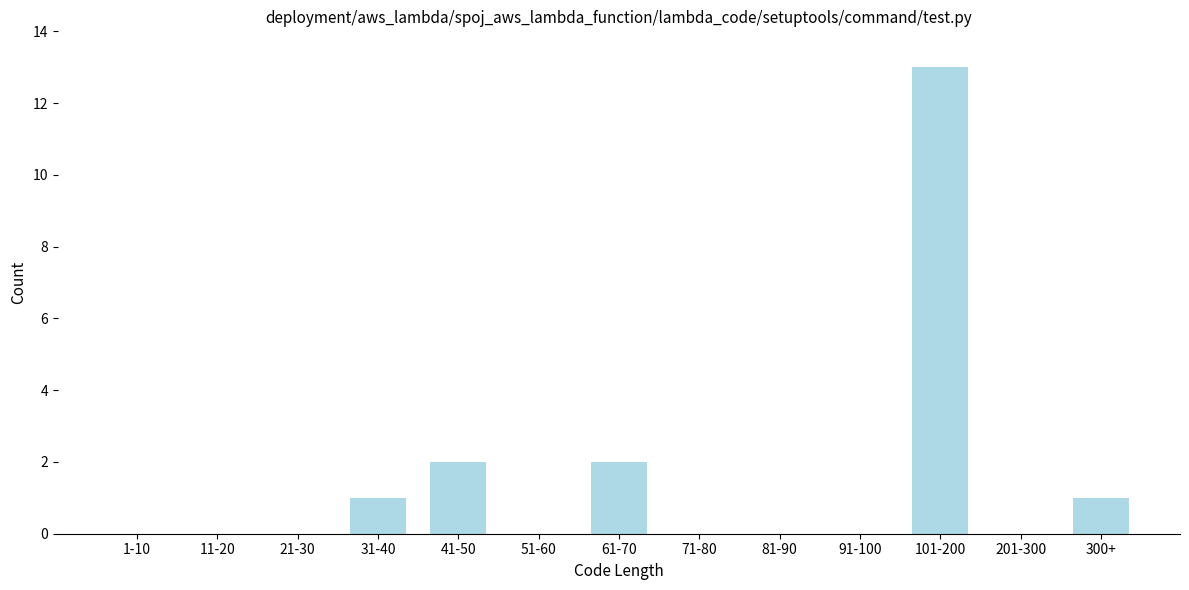

Reading left to right, transcribe all the data shown in this chart.

1-10=0	11-20=0	21-30=0	31-40=1	41-50=2	51-60=0	61-70=2	71-80=0	81-90=0	91-100=0	101-200=13	201-300=0	300+=1